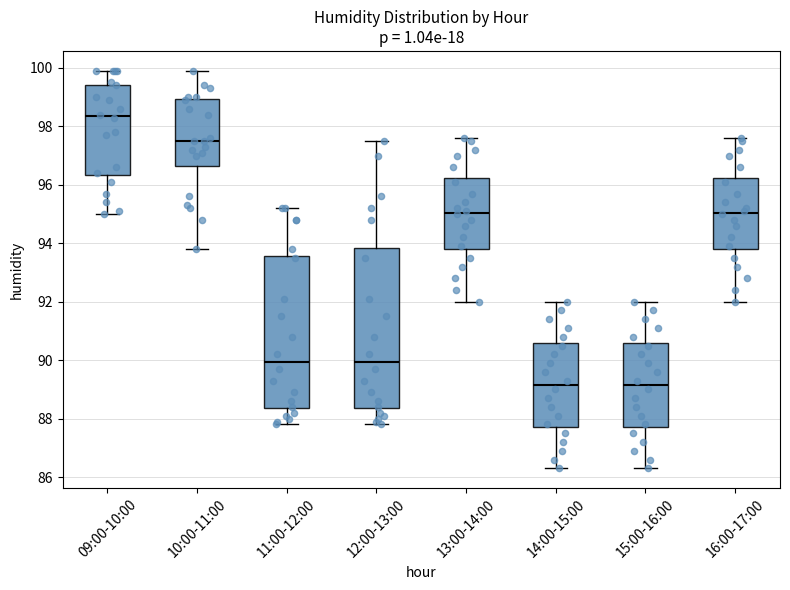

Reading left to right, read every box against the y-axis: the position of its median line, the range the box covers, and the ends of its whiskers. The values are not printed on the chart, so give them approximately, as read against the axis.

09:00-10:00: median 98.4, box 96.4 to 99.4, whiskers 95.0 to 100.0
10:00-11:00: median 97.6, box 96.6 to 99.0, whiskers 93.8 to 100.0
11:00-12:00: median 90.0, box 88.4 to 93.6, whiskers 87.8 to 95.2
12:00-13:00: median 90.0, box 88.4 to 93.8, whiskers 87.8 to 97.6
13:00-14:00: median 95.0, box 93.8 to 96.2, whiskers 92.0 to 97.6
14:00-15:00: median 89.2, box 87.8 to 90.6, whiskers 86.4 to 92.0
15:00-16:00: median 89.2, box 87.8 to 90.6, whiskers 86.4 to 92.0
16:00-17:00: median 95.0, box 93.8 to 96.2, whiskers 92.0 to 97.6